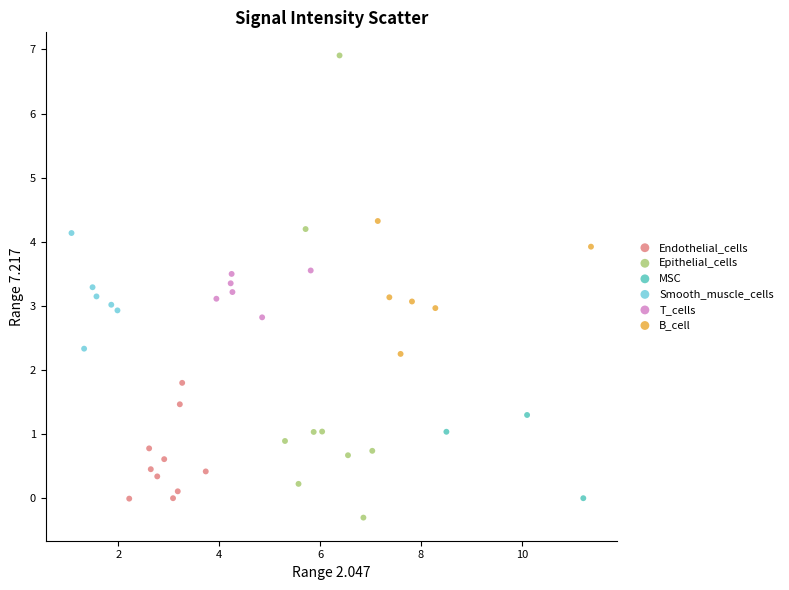

Which series contains the highest Y value?

Epithelial_cells